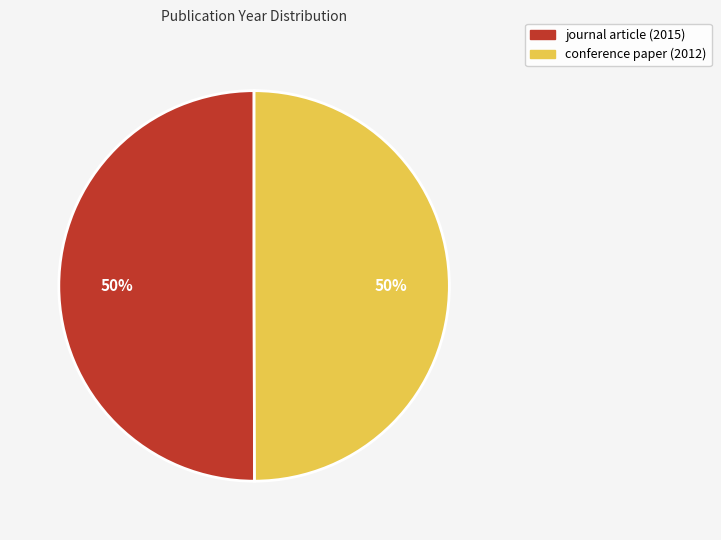

The conference paper (2012) slice represents 50% of the pie. True or false?

True